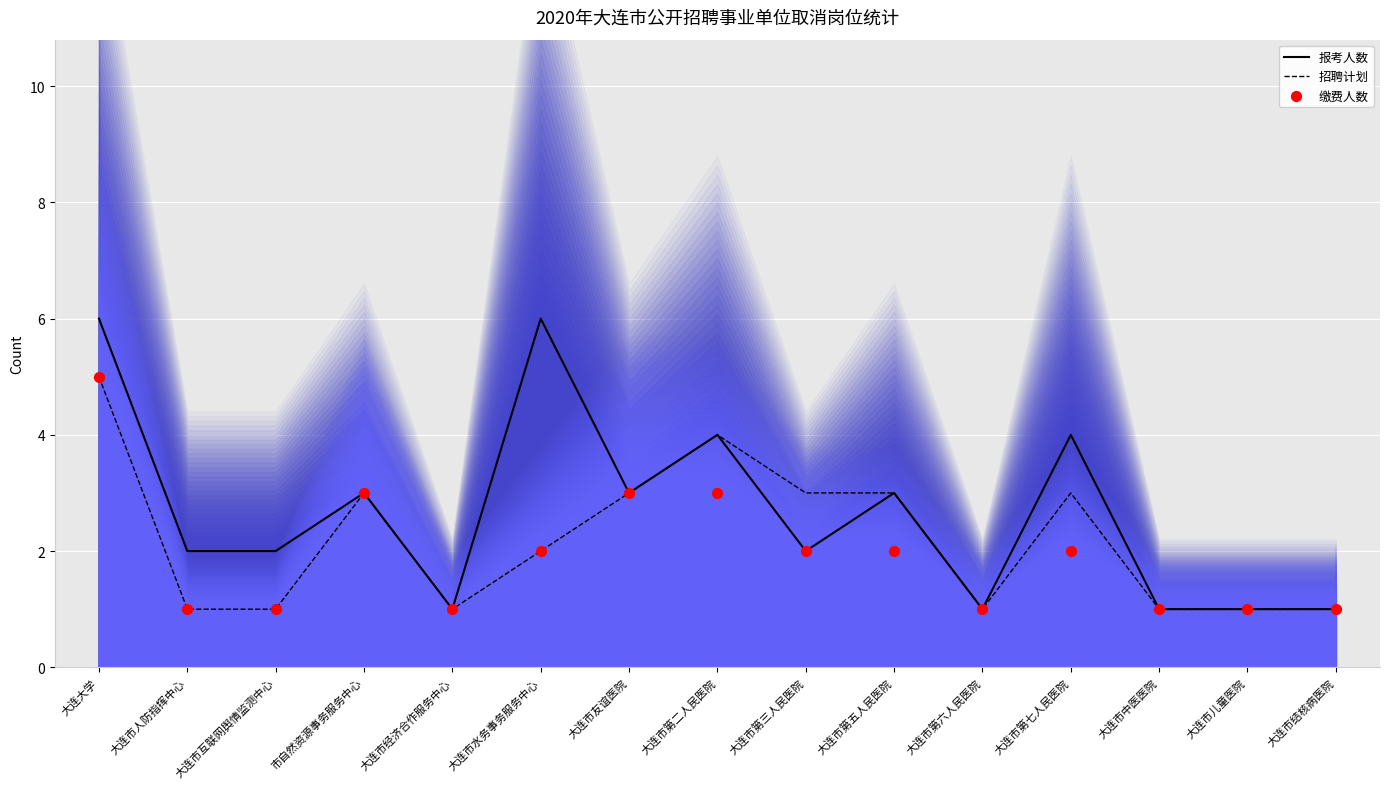

What are all the series names shown in the legend?

报考人数, 招聘计划, 缴费人数